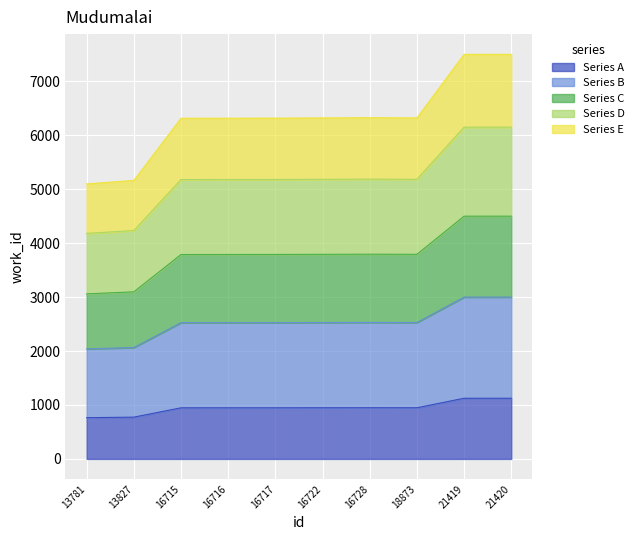

Where is the first local minimum?

18873